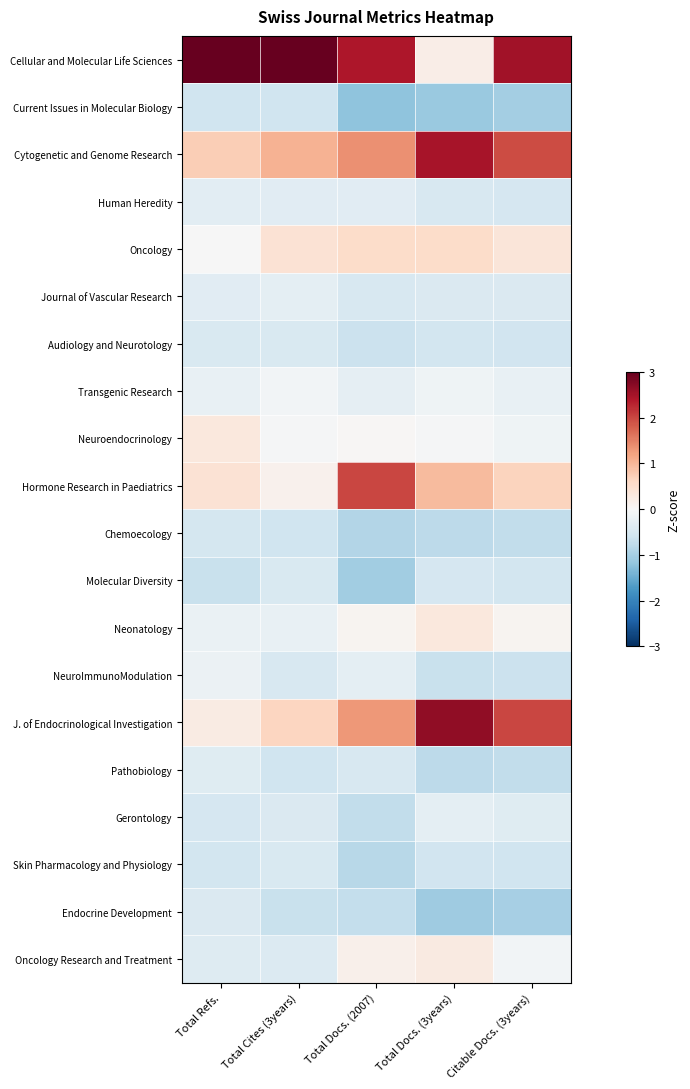

Reading left to right, list all the values displayed in this chart.

Cellular and Molecular Life Sciences: Total Refs.=4.1	Total Cites (3years)=3.9	Total Docs. (2007)=2.4	Total Docs. (3years)=0.2	Citable Docs. (3years)=2.5
Current Issues in Molecular Biology: Total Refs.=-0.6	Total Cites (3years)=-0.6	Total Docs. (2007)=-1.2	Total Docs. (3years)=-1.1	Citable Docs. (3years)=-1.0
Cytogenetic and Genome Research: Total Refs.=0.7	Total Cites (3years)=1.0	Total Docs. (2007)=1.4	Total Docs. (3years)=2.5	Citable Docs. (3years)=2.0
Human Heredity: Total Refs.=-0.3	Total Cites (3years)=-0.3	Total Docs. (2007)=-0.3	Total Docs. (3years)=-0.5	Citable Docs. (3years)=-0.5
Oncology: Total Refs.=-0.0	Total Cites (3years)=0.4	Total Docs. (2007)=0.5	Total Docs. (3years)=0.5	Citable Docs. (3years)=0.4
Journal of Vascular Research: Total Refs.=-0.3	Total Cites (3years)=-0.3	Total Docs. (2007)=-0.5	Total Docs. (3years)=-0.4	Citable Docs. (3years)=-0.4
Audiology and Neurotology: Total Refs.=-0.5	Total Cites (3years)=-0.4	Total Docs. (2007)=-0.6	Total Docs. (3years)=-0.5	Citable Docs. (3years)=-0.6
Transgenic Research: Total Refs.=-0.2	Total Cites (3years)=-0.1	Total Docs. (2007)=-0.3	Total Docs. (3years)=-0.1	Citable Docs. (3years)=-0.2
Neuroendocrinology: Total Refs.=0.3	Total Cites (3years)=-0.0	Total Docs. (2007)=0.0	Total Docs. (3years)=-0.0	Citable Docs. (3years)=-0.1
Hormone Research in Paediatrics: Total Refs.=0.4	Total Cites (3years)=0.1	Total Docs. (2007)=2.0	Total Docs. (3years)=0.9	Citable Docs. (3years)=0.7
Chemoecology: Total Refs.=-0.5	Total Cites (3years)=-0.6	Total Docs. (2007)=-0.9	Total Docs. (3years)=-0.8	Citable Docs. (3years)=-0.7
Molecular Diversity: Total Refs.=-0.7	Total Cites (3years)=-0.5	Total Docs. (2007)=-1.1	Total Docs. (3years)=-0.5	Citable Docs. (3years)=-0.5
Neonatology: Total Refs.=-0.2	Total Cites (3years)=-0.2	Total Docs. (2007)=0.1	Total Docs. (3years)=0.3	Citable Docs. (3years)=0.1
NeuroImmunoModulation: Total Refs.=-0.2	Total Cites (3years)=-0.5	Total Docs. (2007)=-0.3	Total Docs. (3years)=-0.7	Citable Docs. (3years)=-0.7
J. of Endocrinological Investigation: Total Refs.=0.3	Total Cites (3years)=0.6	Total Docs. (2007)=1.3	Total Docs. (3years)=2.7	Citable Docs. (3years)=2.0
Pathobiology: Total Refs.=-0.4	Total Cites (3years)=-0.6	Total Docs. (2007)=-0.5	Total Docs. (3years)=-0.8	Citable Docs. (3years)=-0.7
Gerontology: Total Refs.=-0.5	Total Cites (3years)=-0.4	Total Docs. (2007)=-0.7	Total Docs. (3years)=-0.3	Citable Docs. (3years)=-0.4
Skin Pharmacology and Physiology: Total Refs.=-0.6	Total Cites (3years)=-0.5	Total Docs. (2007)=-0.8	Total Docs. (3years)=-0.6	Citable Docs. (3years)=-0.6
Endocrine Development: Total Refs.=-0.4	Total Cites (3years)=-0.7	Total Docs. (2007)=-0.7	Total Docs. (3years)=-1.1	Citable Docs. (3years)=-1.0
Oncology Research and Treatment: Total Refs.=-0.4	Total Cites (3years)=-0.4	Total Docs. (2007)=0.1	Total Docs. (3years)=0.3	Citable Docs. (3years)=-0.1